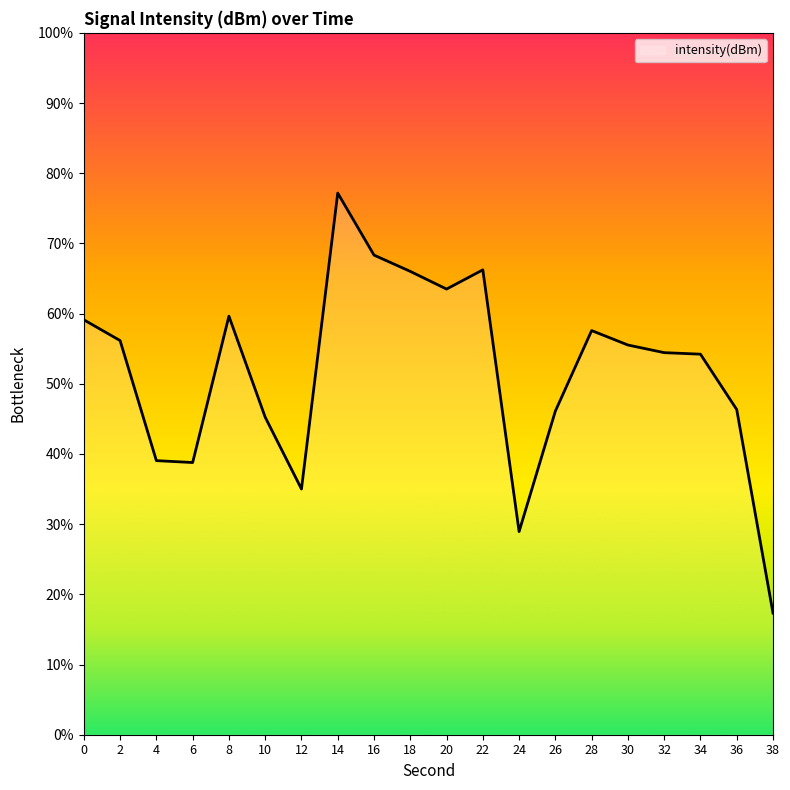

Does the chart display data point markers on the line(s)?

No